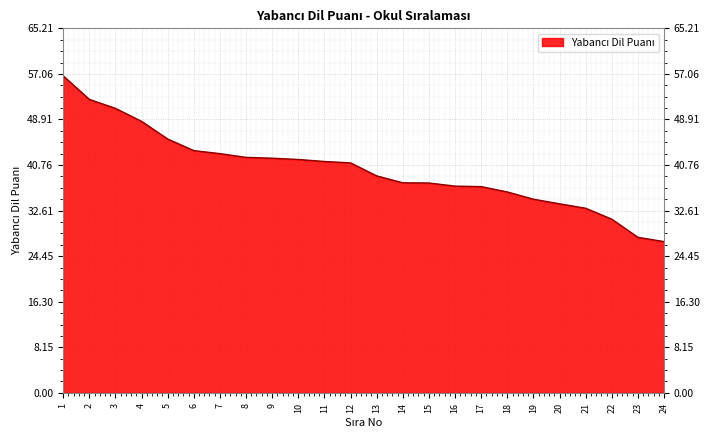

What is the approximate value at 16?

37.0